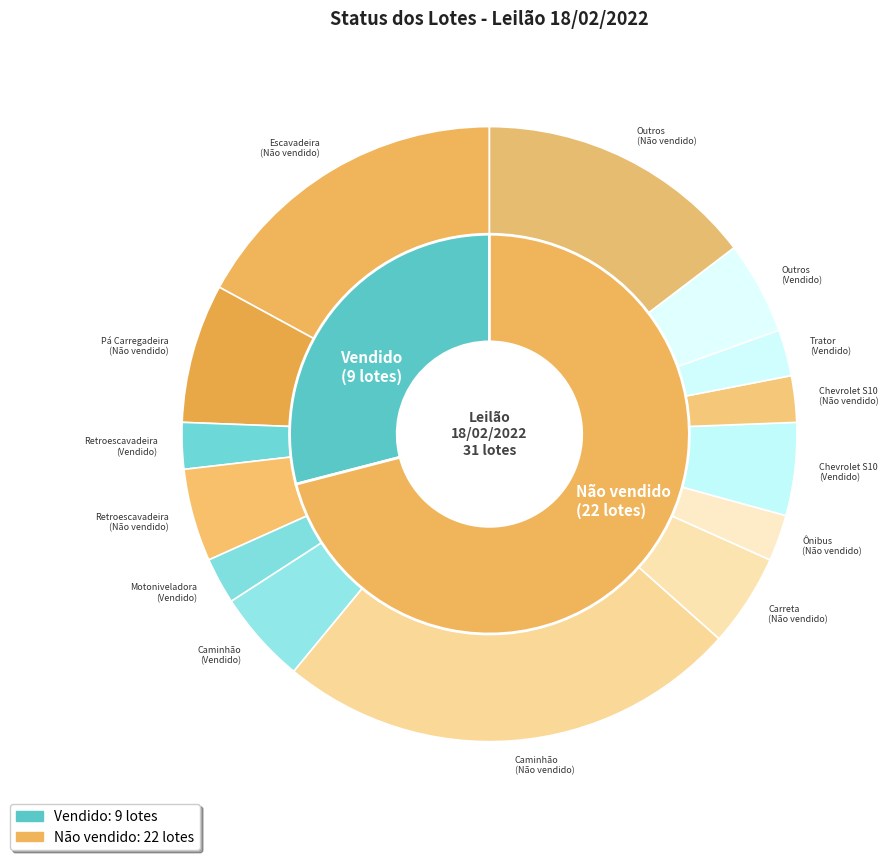

Does any single category account for the majority?

Yes